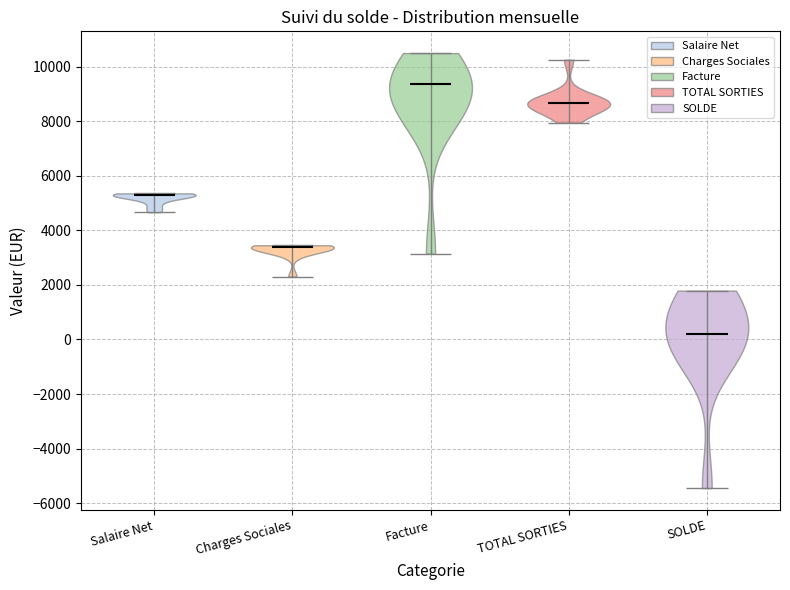

What is the highest point the violin for Facture reaches on the y-axis? The values are not printed on the chart, so give them approximately, as read against the axis.

10600